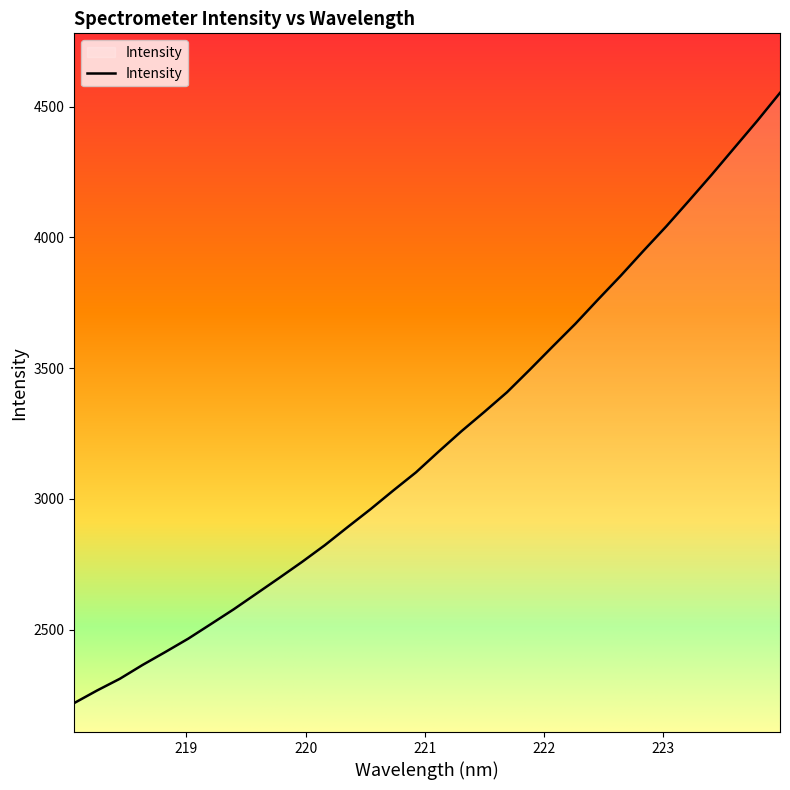

How many values are below 3181?

16